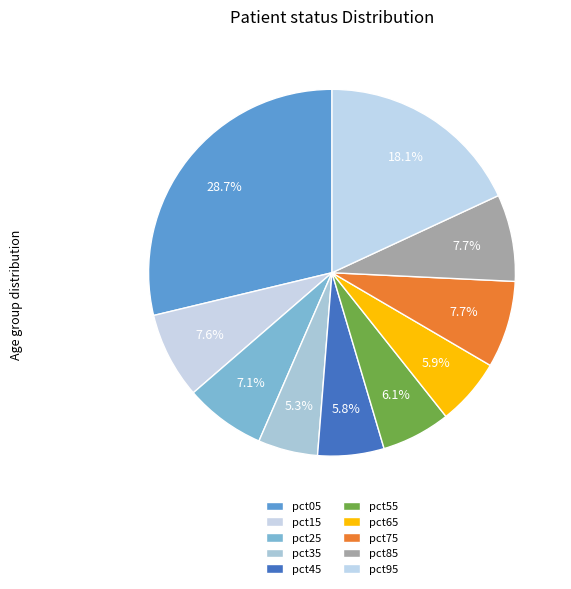

How many segments does this pie chart have?

10